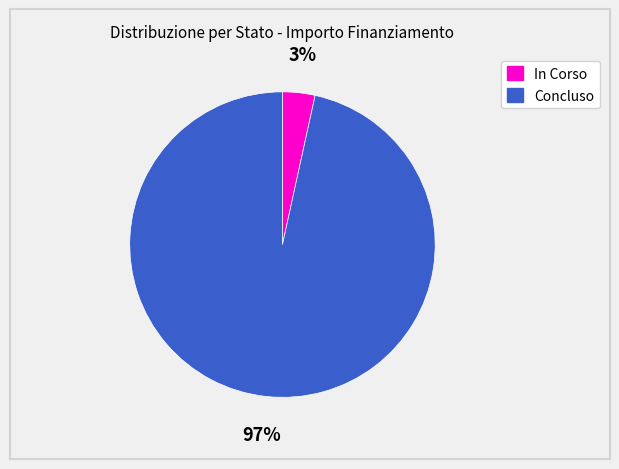

Is there any slice that represents more than half of the pie?

Yes